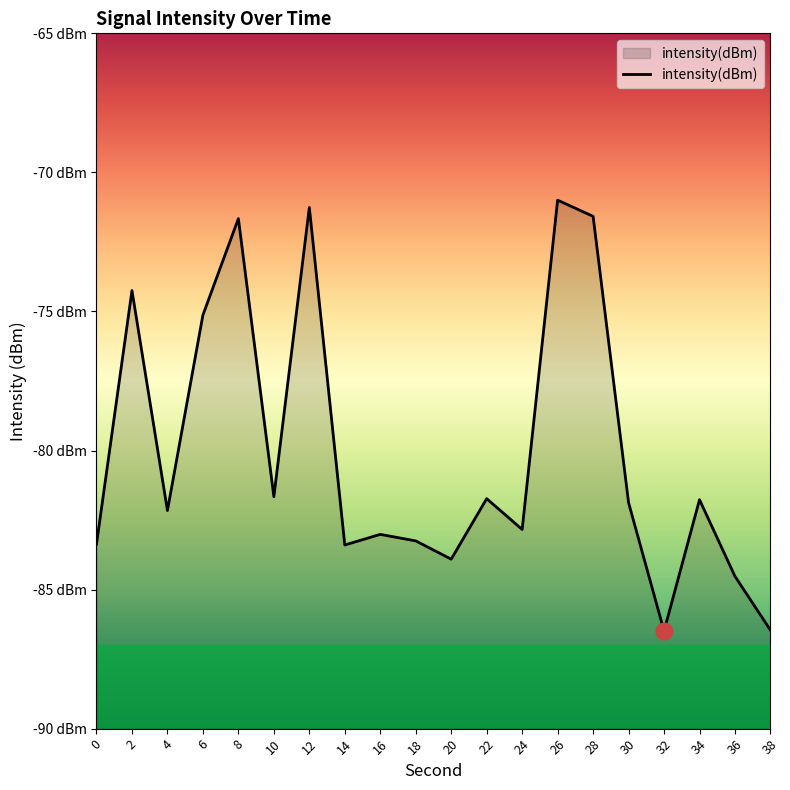

How many data points are less than -81?

14